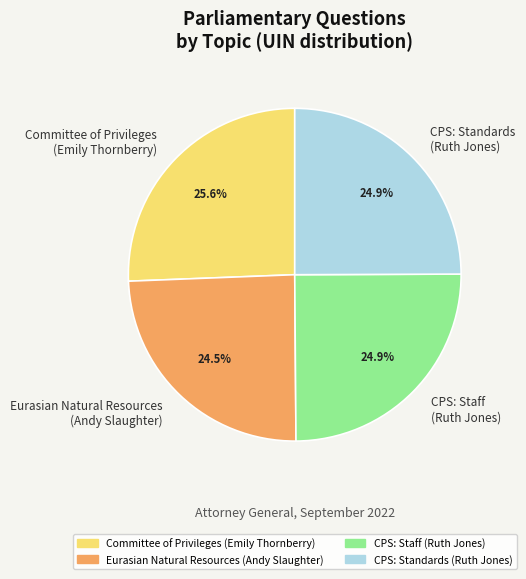

What is the ratio of the value at Committee of Privileges (Emily Thornberry) to the value at Eurasian Natural Resources (Andy Slaughter)?

1.0